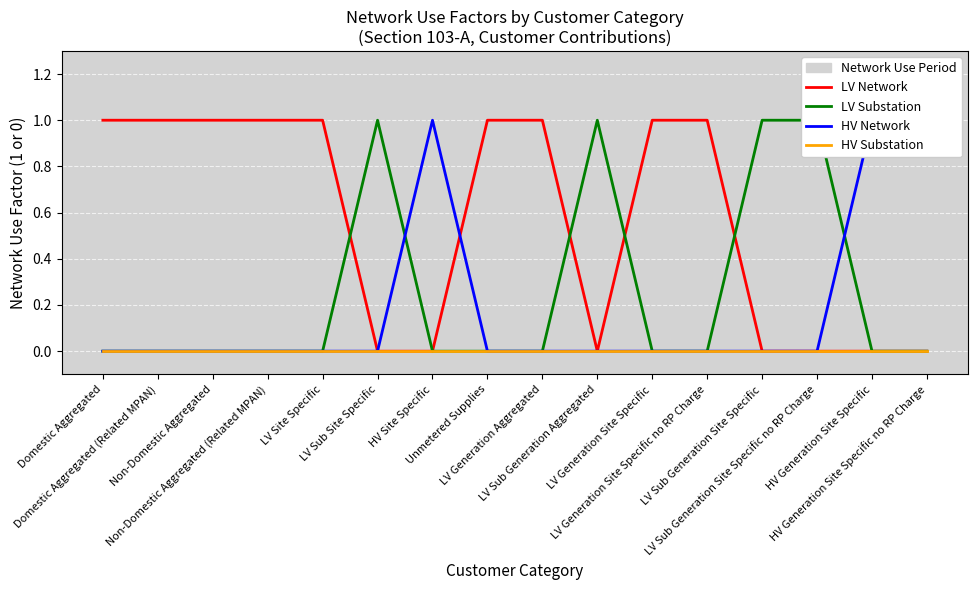

What is the greatest value displayed?

1